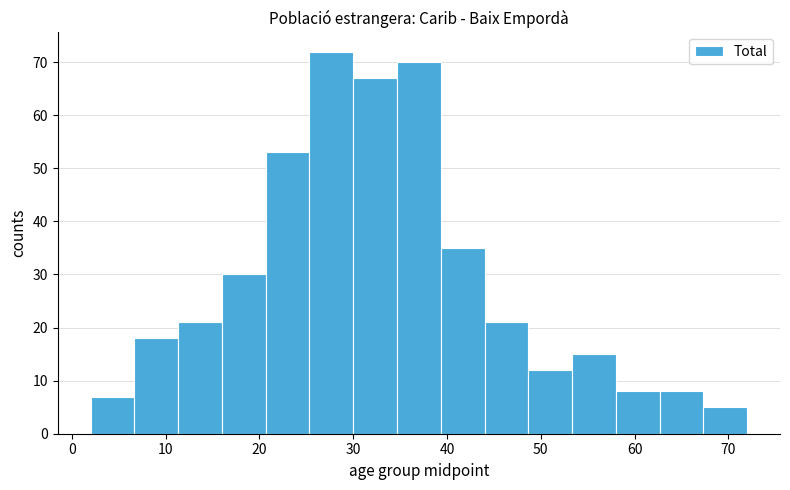

Reading left to right, transcribe this chart: for each bar, give the range it covers on the x-axis and its height. Neither the bar edges nor the heights are printed on the chart, so give them approximately, as read against the axes.

2 to 7: 7
7 to 11: 18
11 to 16: 21
16 to 21: 30
21 to 25: 53
25 to 30: 72
30 to 35: 67
35 to 39: 70
39 to 44: 35
44 to 49: 21
49 to 53: 12
53 to 58: 15
58 to 63: 8
63 to 67: 8
67 to 72: 5